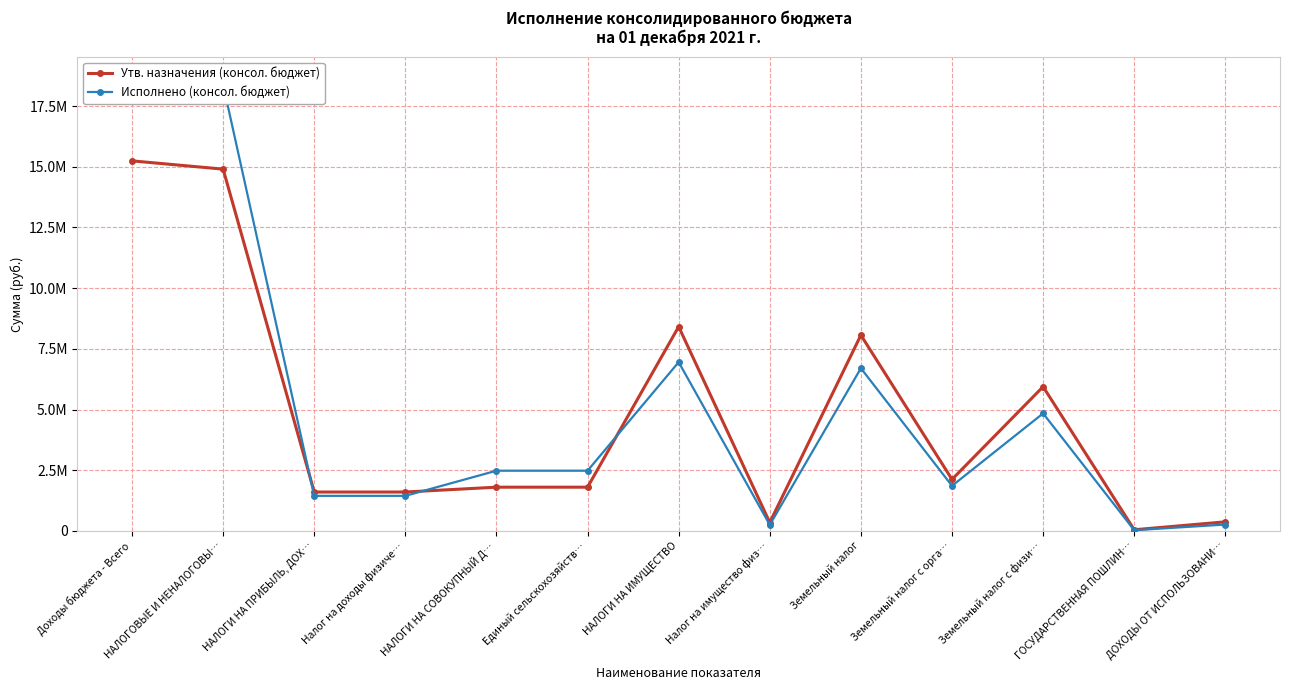

What is the approximate value of Утв. назначения (консол. бюджет) at НАЛОГОВЫЕ И НЕНАЛОГОВЫ…?

14903900.0